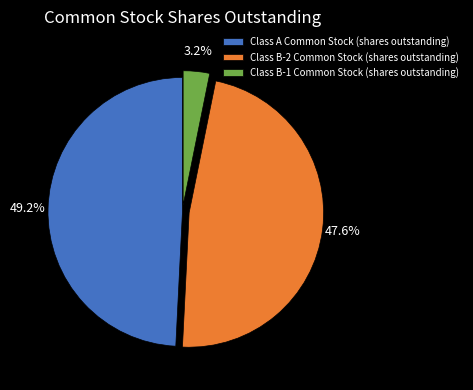

How much of the chart is everything except Class A Common Stock (shares outstanding)?

50.8%